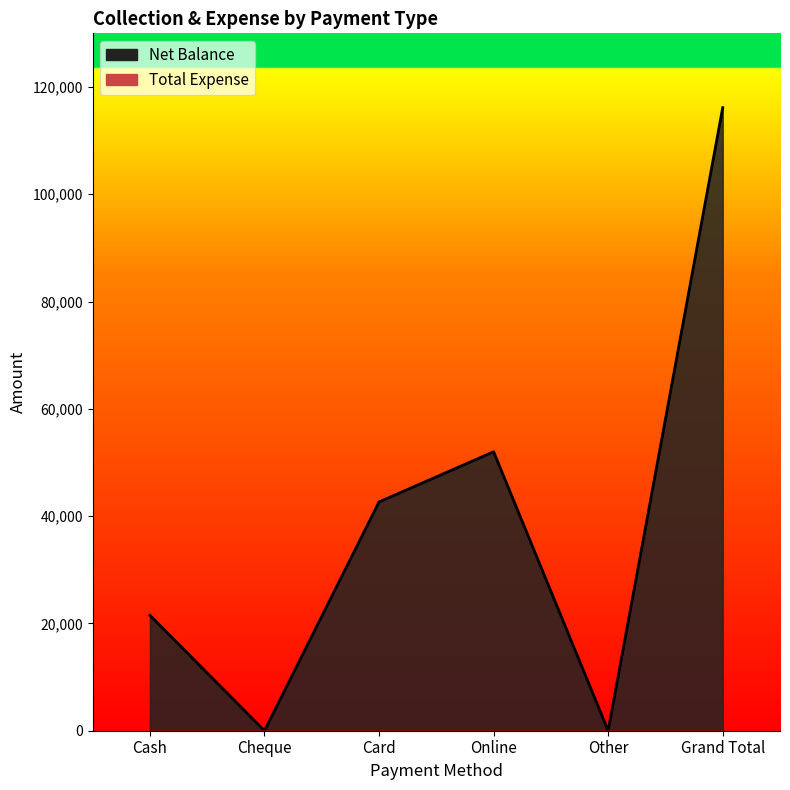

List the labels in order of value, smallest first.

Cheque, Other, Cash, Card, Online, Grand Total